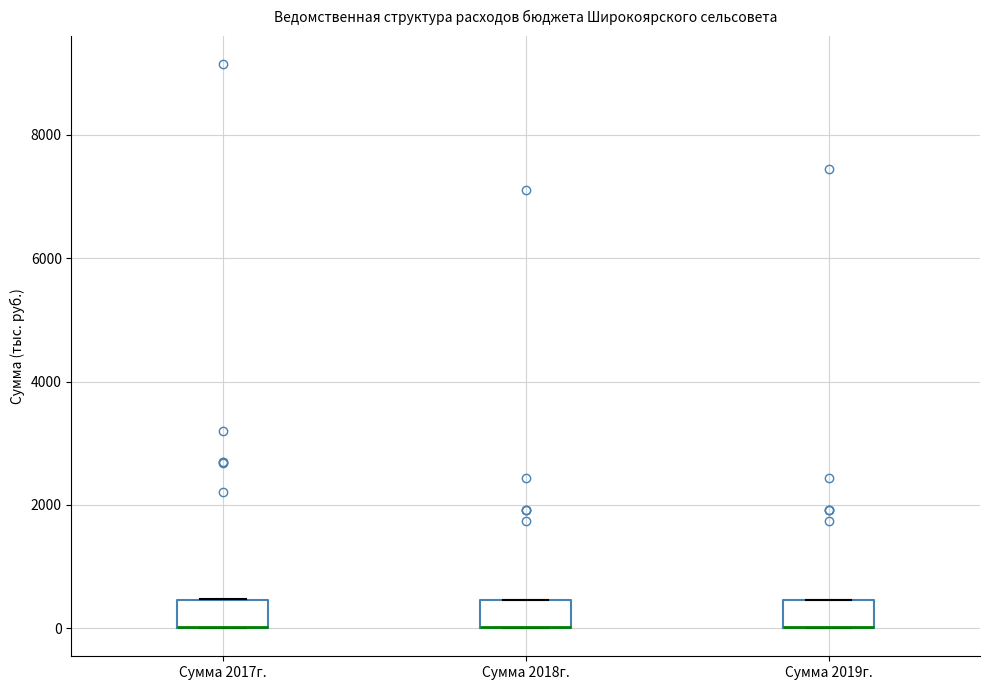

Reading left to right, read every box against the y-axis: the position of its median line, the range the box covers, and the ends of its whiskers. The values are not printed on the chart, so give them approximately, as read against the axis.

Сумма 2017г.: median 0 (drawn on the box's lower edge), box 0 to 400, whiskers 0 to 400
Сумма 2018г.: median 0 (drawn on the box's lower edge), box 0 to 400, whiskers 0 to 400
Сумма 2019г.: median 0 (drawn on the box's lower edge), box 0 to 400, whiskers 0 to 400